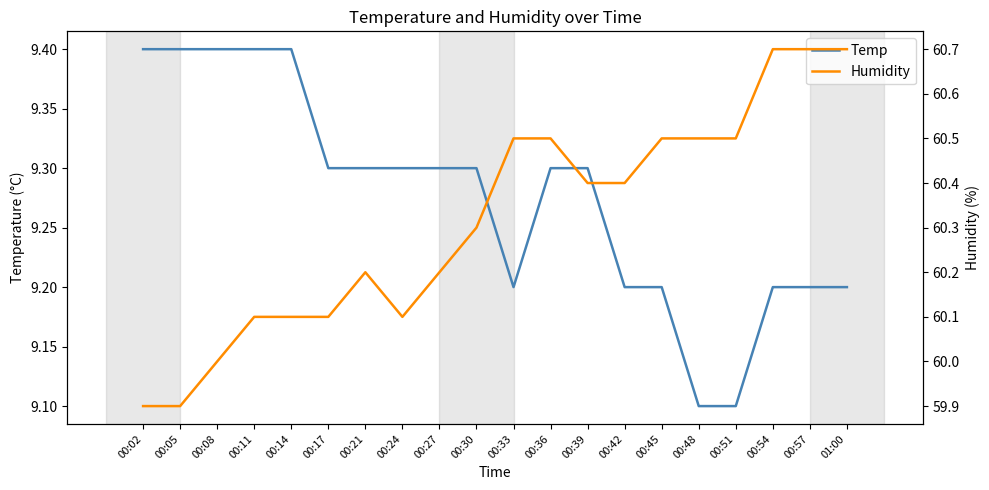

What is the total value across all series at 00:05?

69.3